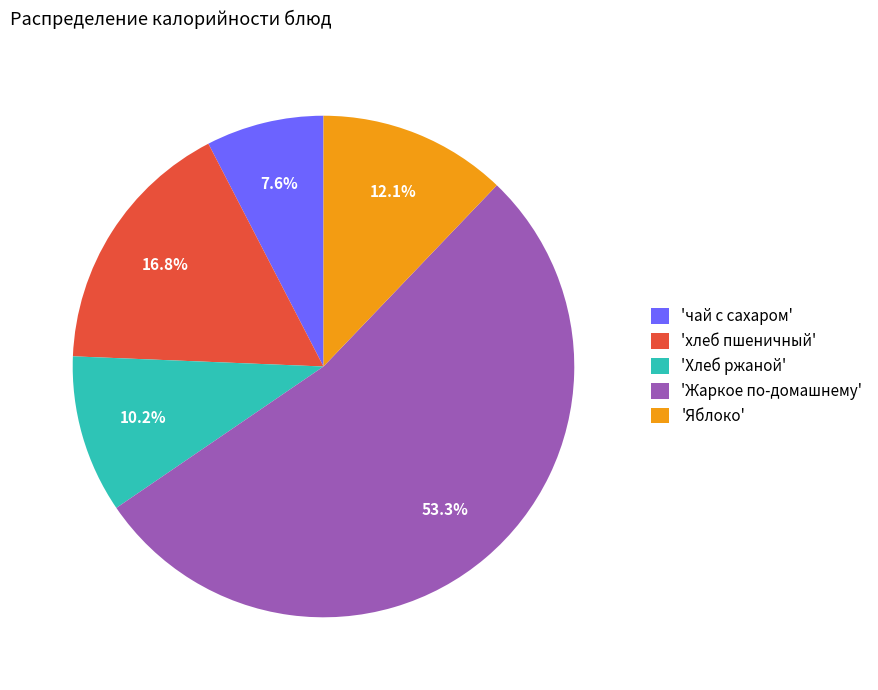

How many segments does this pie chart have?

5